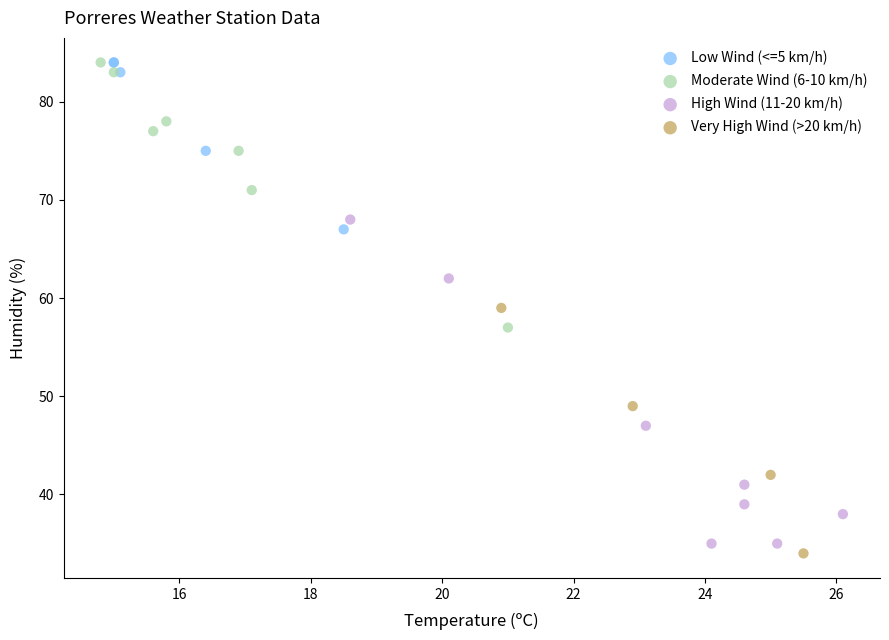

Which series has the widest spread of Y values?

High Wind (11-20 km/h)